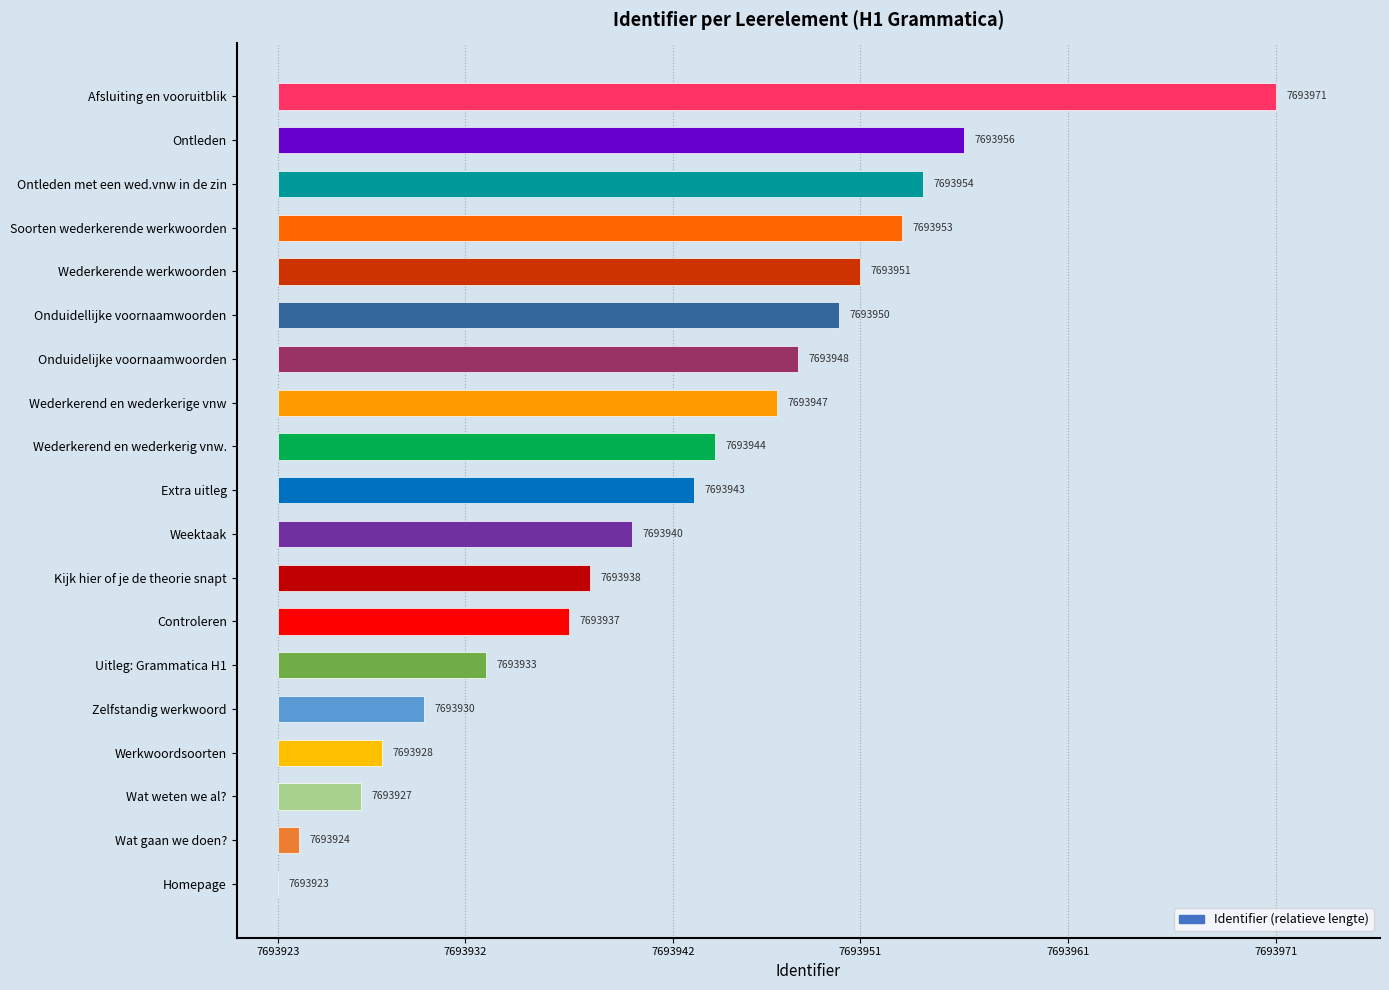

Reading left to right, list all the values displayed in this chart.

0	1	4	5	7	10	14	15	17	20	21	24	25	27	28	30	31	33	48